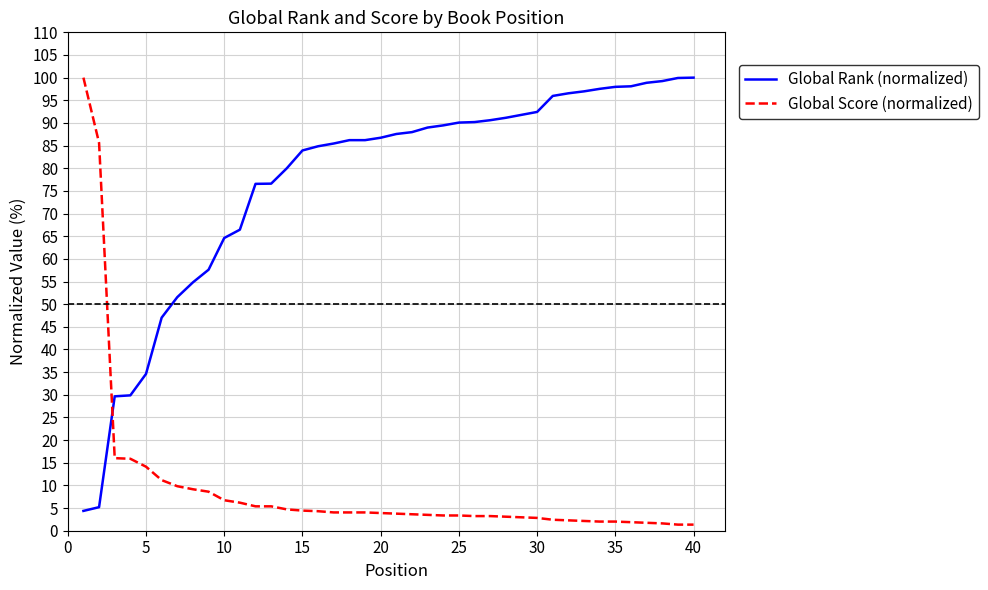

Does the chart have visible grid lines?

Yes